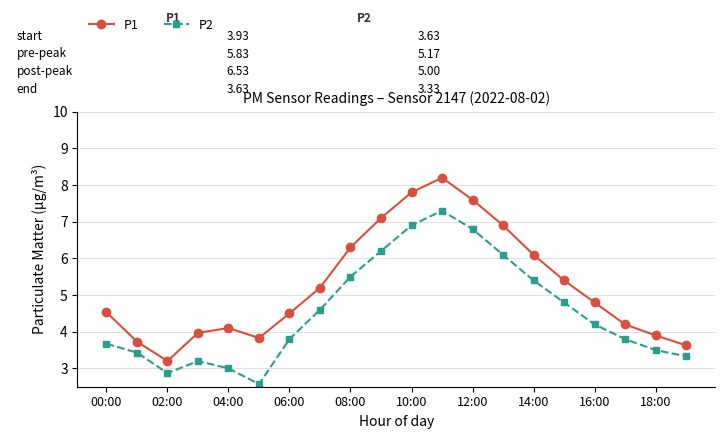

True or false: P1 and P2 intersect in this chart.

False